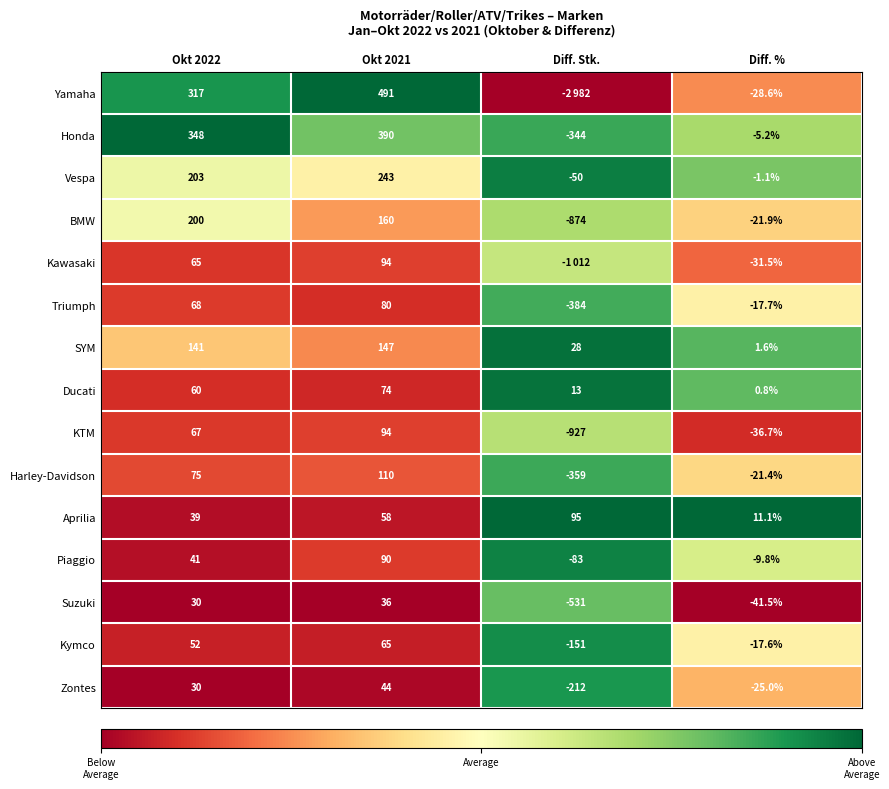

Which series changed the most between Okt 2021 and Diff. %?

Yamaha